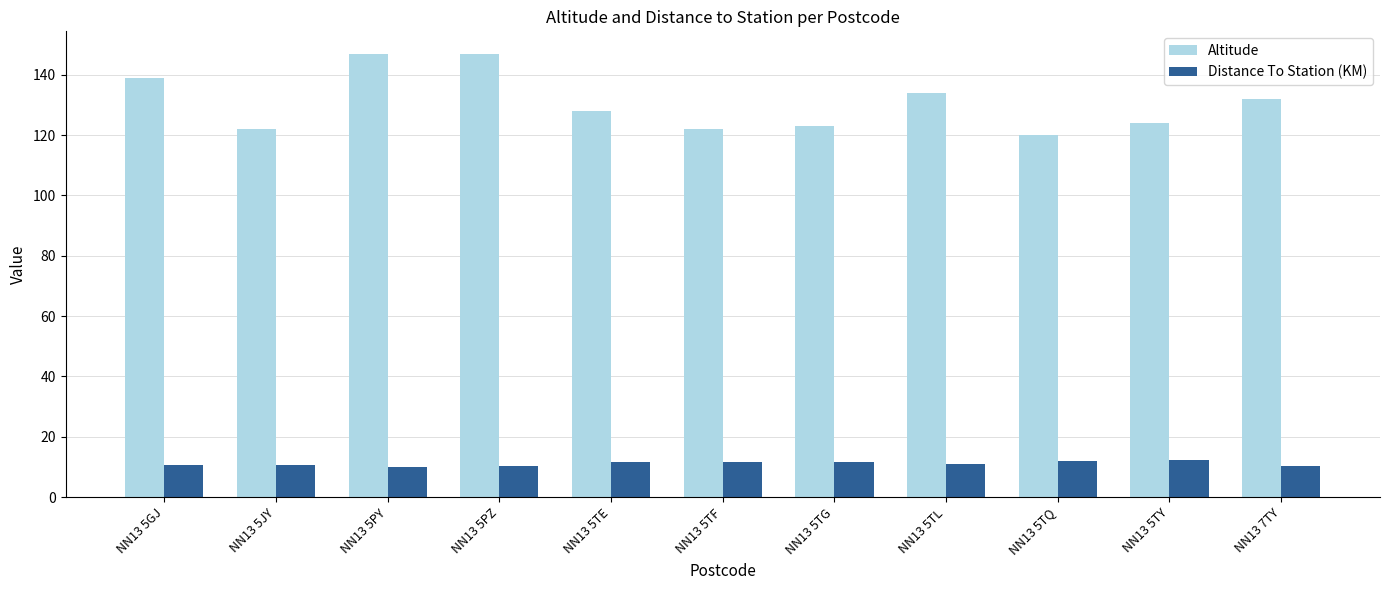

Is it true that Distance To Station (KM) equals 10.3 at NN13 7TY?

True